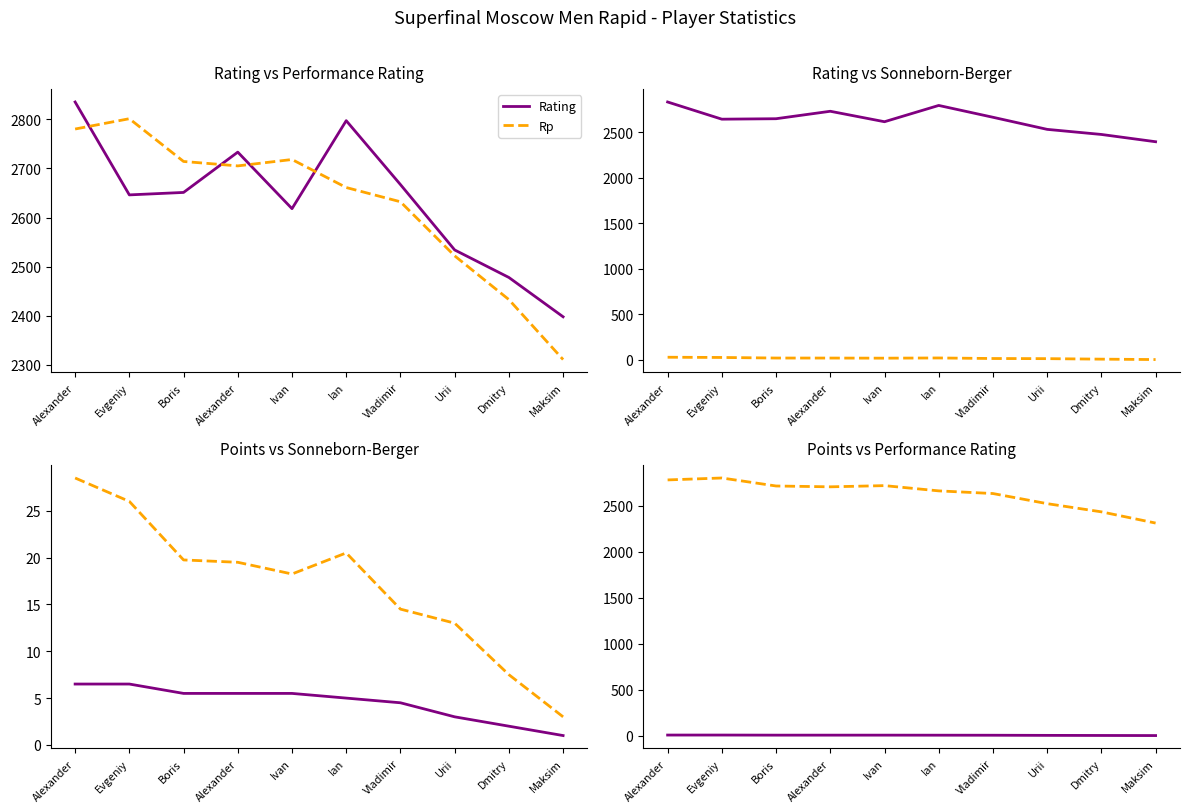

At which category does the chart reach its minimum across all series?

Maksim